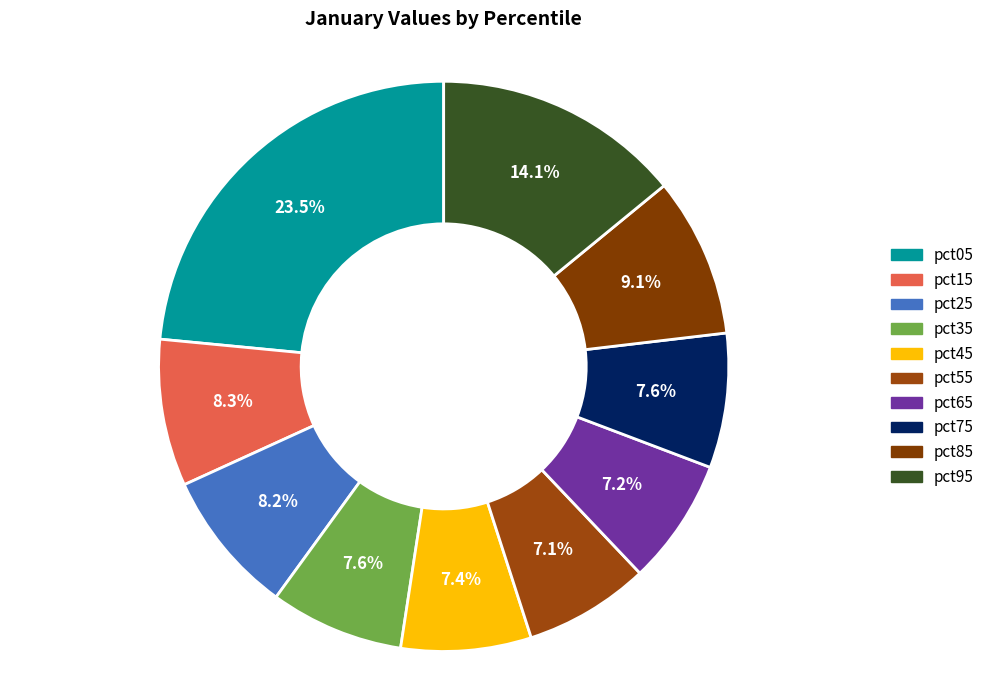

What percentage is the pct65 slice, to the nearest percent?

7%